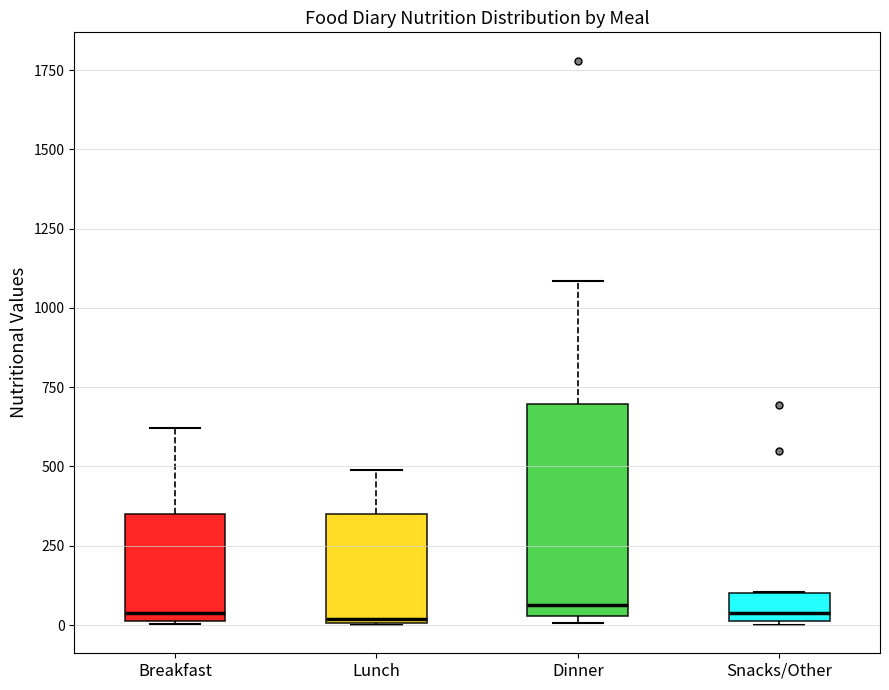

Reading left to right, read every box against the y-axis: the position of its median line, the range the box covers, and the ends of its whiskers. The values are not printed on the chart, so give them approximately, as read against the axis.

Breakfast: median 50, box 0 to 350, whiskers 0 to 600
Lunch: median 0, box 0 to 350, whiskers 0 to 500
Dinner: median 50 (just above the box's lower edge), box 50 to 700, whiskers 0 to 1100
Snacks/Other: median 50, box 0 to 100, whiskers 0 to 100